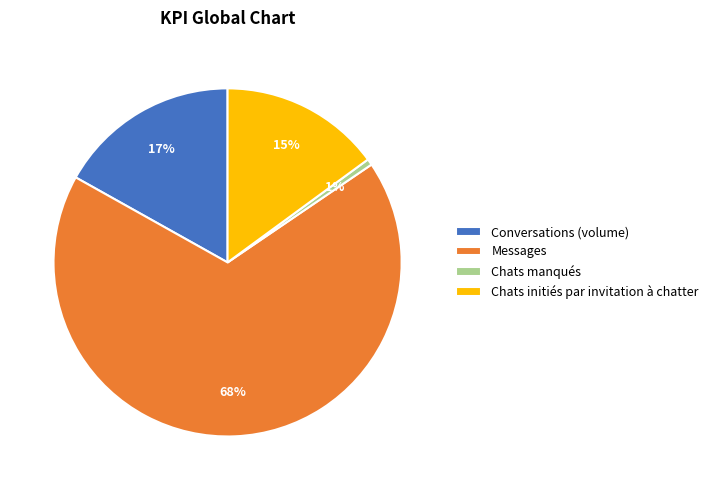

Is there any slice that represents more than half of the pie?

Yes